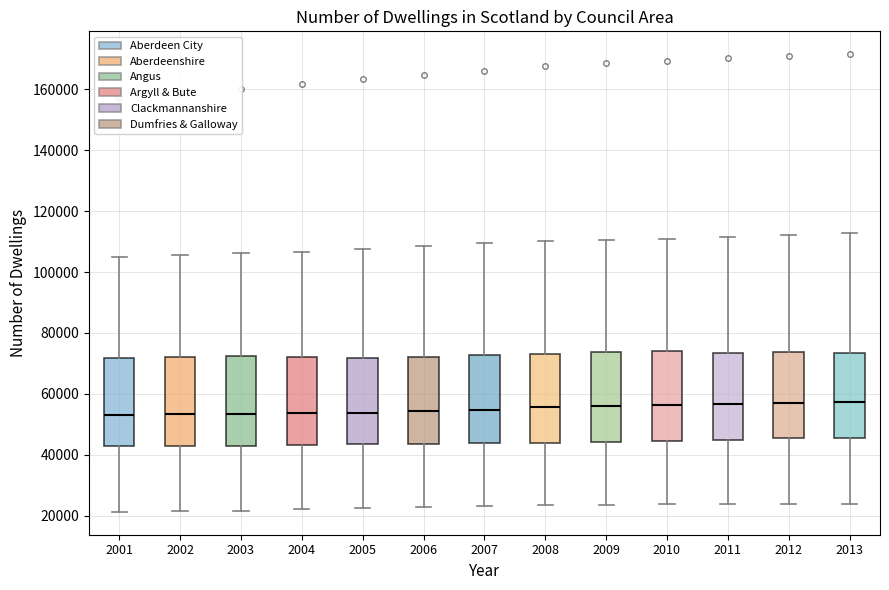

Where does the median line of the box at x = 2002 sit on the y-axis? The values are not printed on the chart, so give them approximately, as read against the axis.

54000